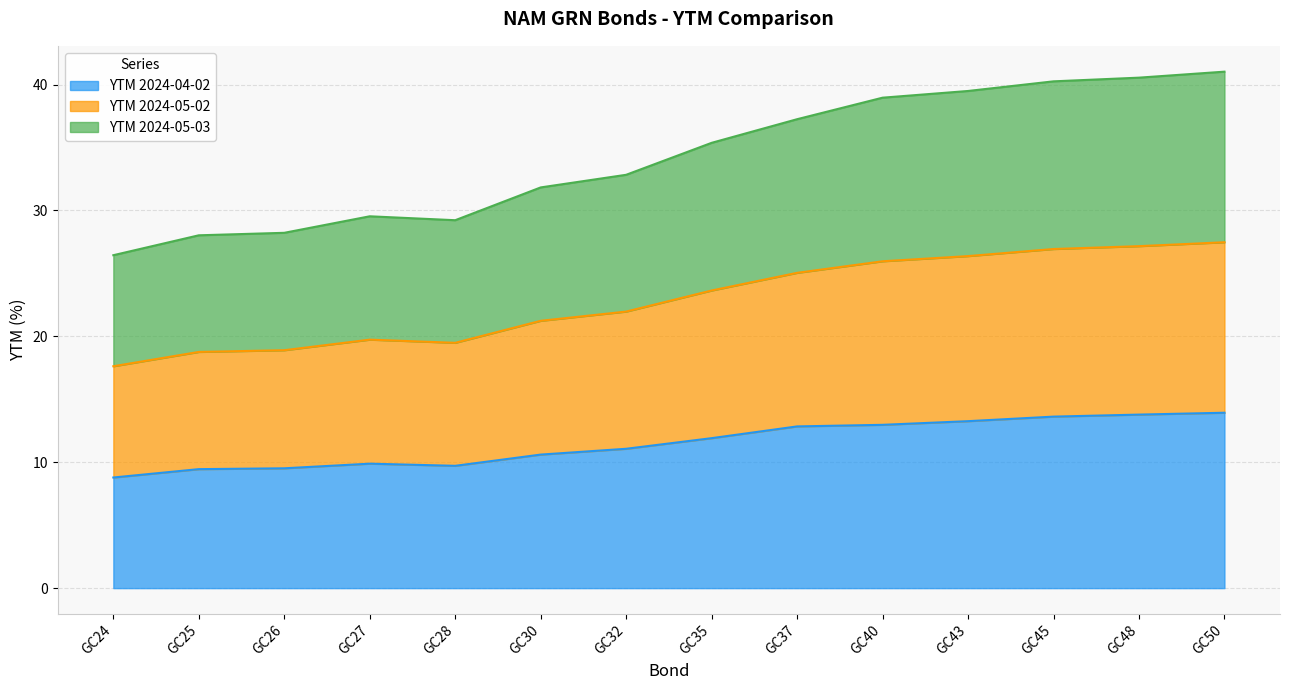

Does the chart display data point markers on the line(s)?

No